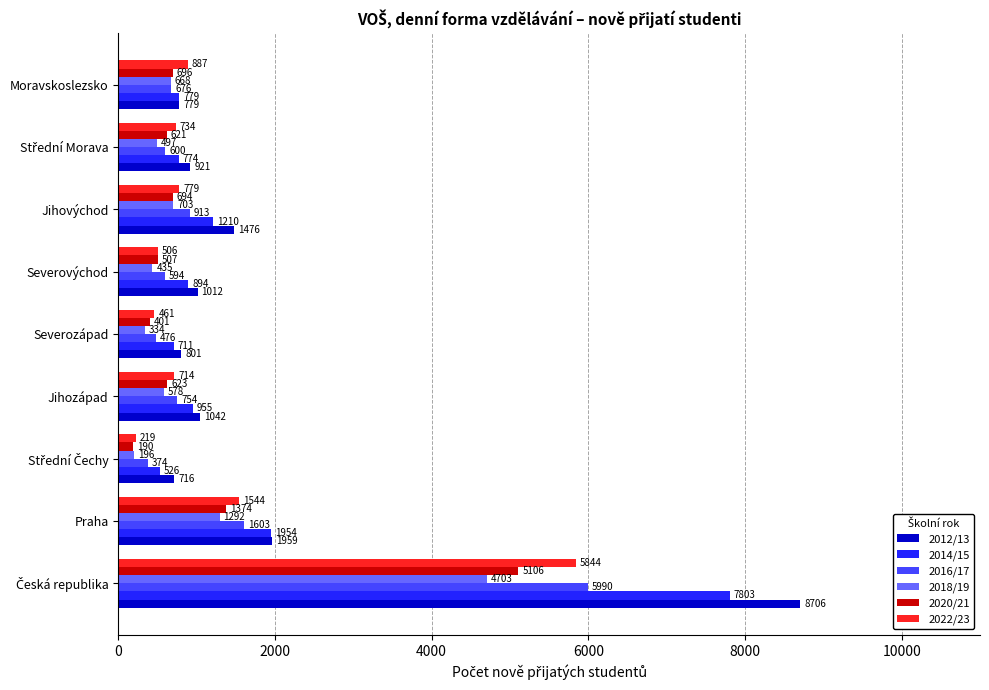

List the series in order of their peak value, highest first.

2012/13, 2014/15, 2016/17, 2022/23, 2020/21, 2018/19